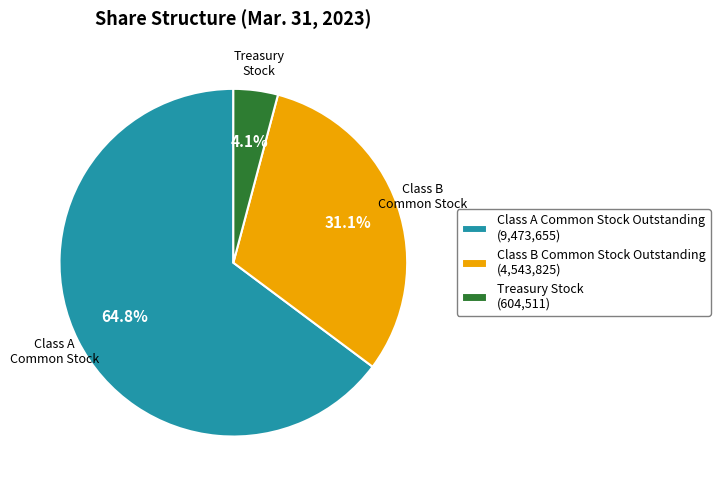

What is the largest slice in the pie chart?

Class A Common Stock Outstanding